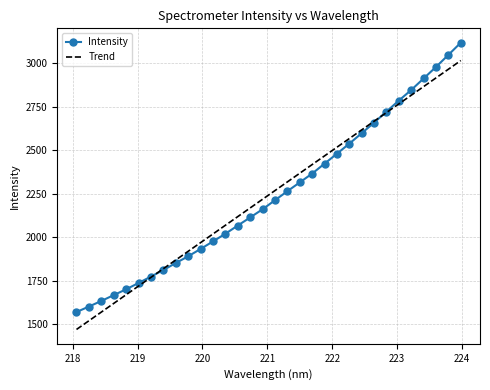

Rank the series by their maximum value, from highest to lowest.

Intensity, Trend